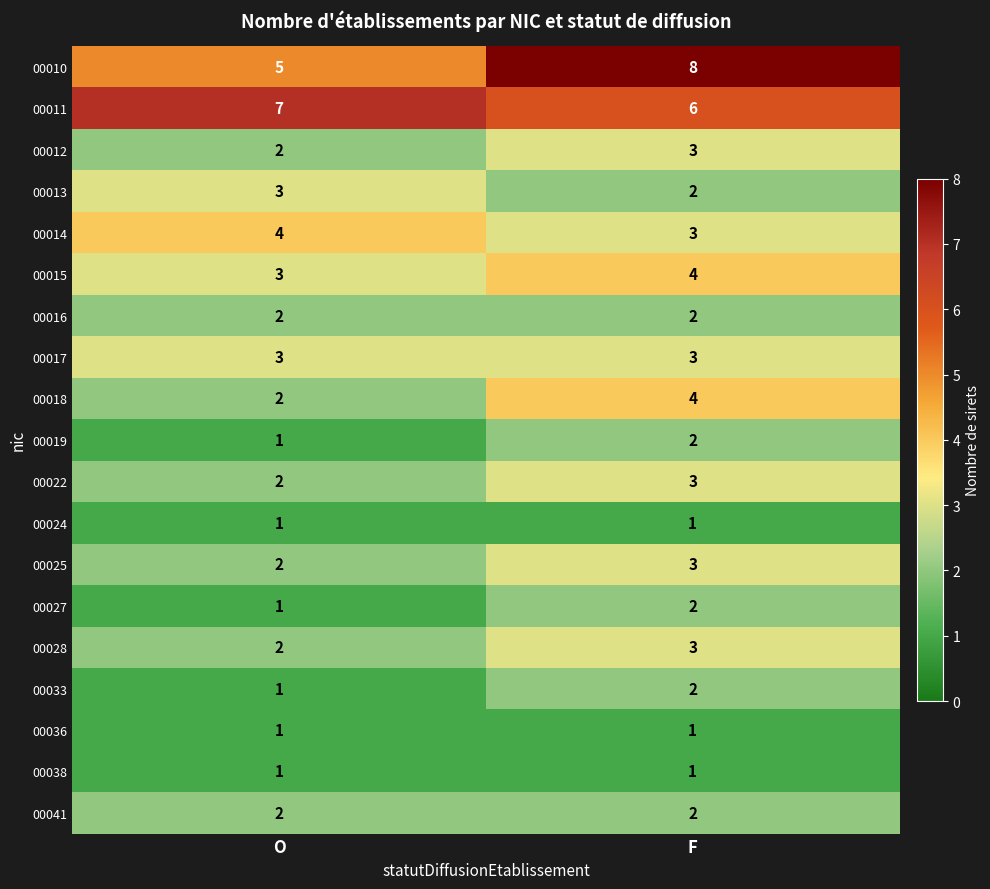

The value of 00027 at O is 1. True or false?

True